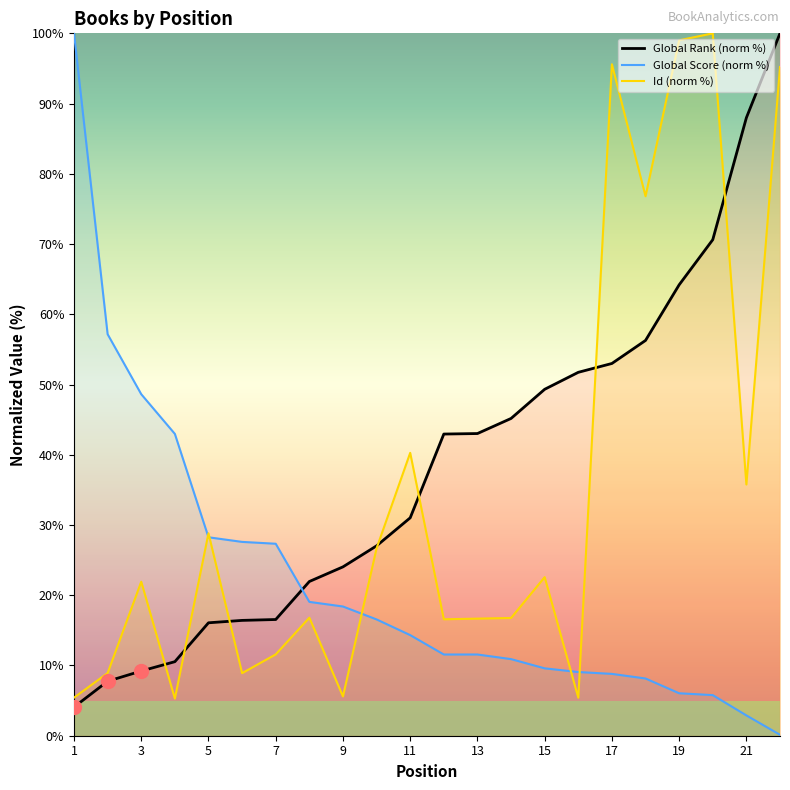

At which label does Id first exceed 21?

3